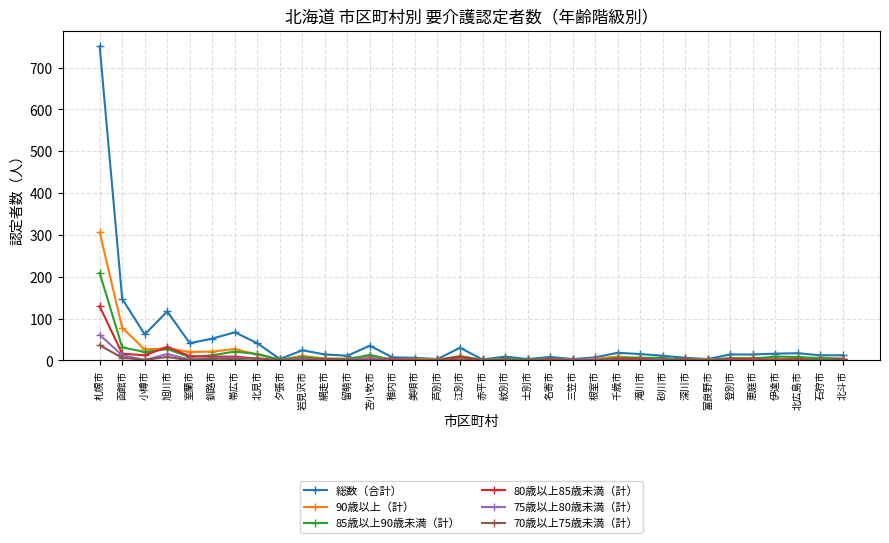

True or false: 70歳以上75歳未満（計） has more than 2 interior local peaks.

True